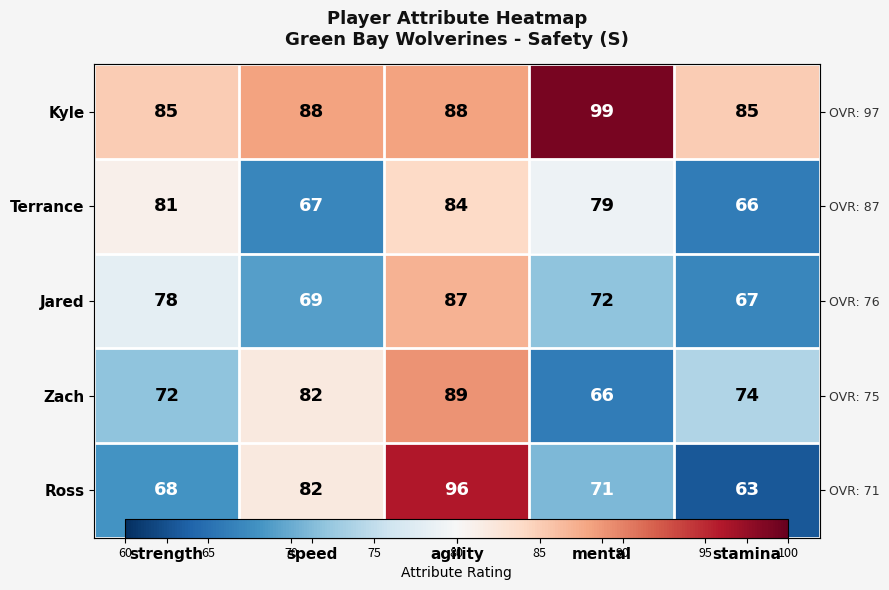

What is the highest value of the Ross series?

96